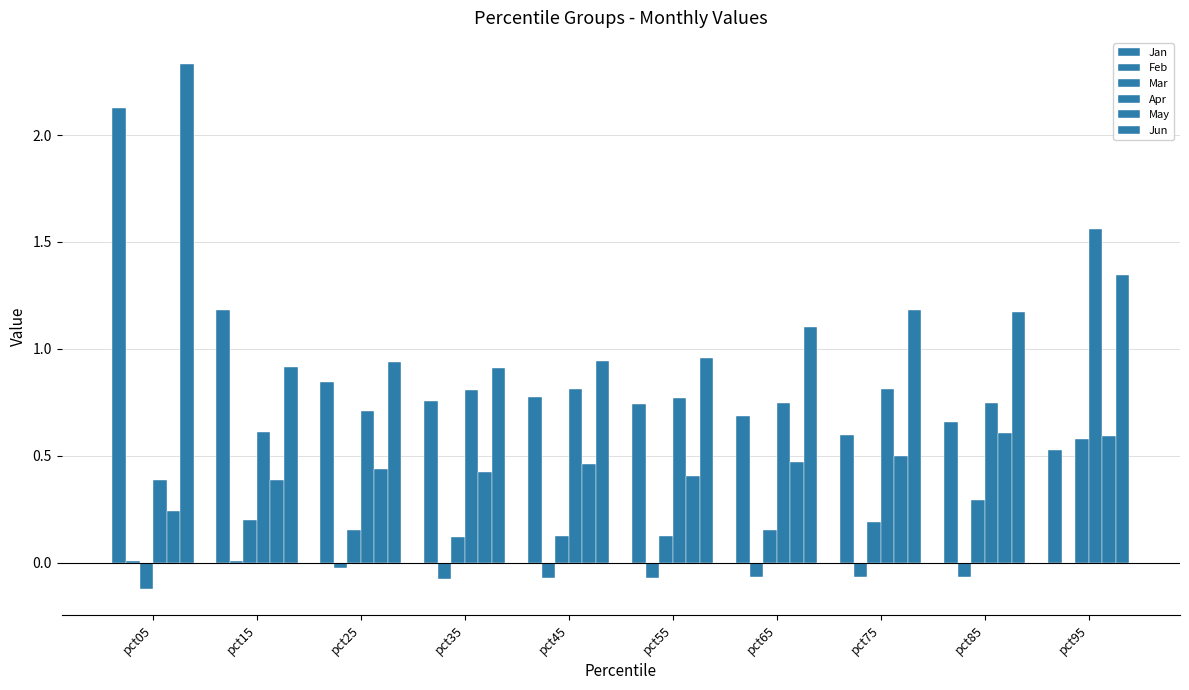

Between pct25 and pct55, which series saw the biggest shift?

Jan